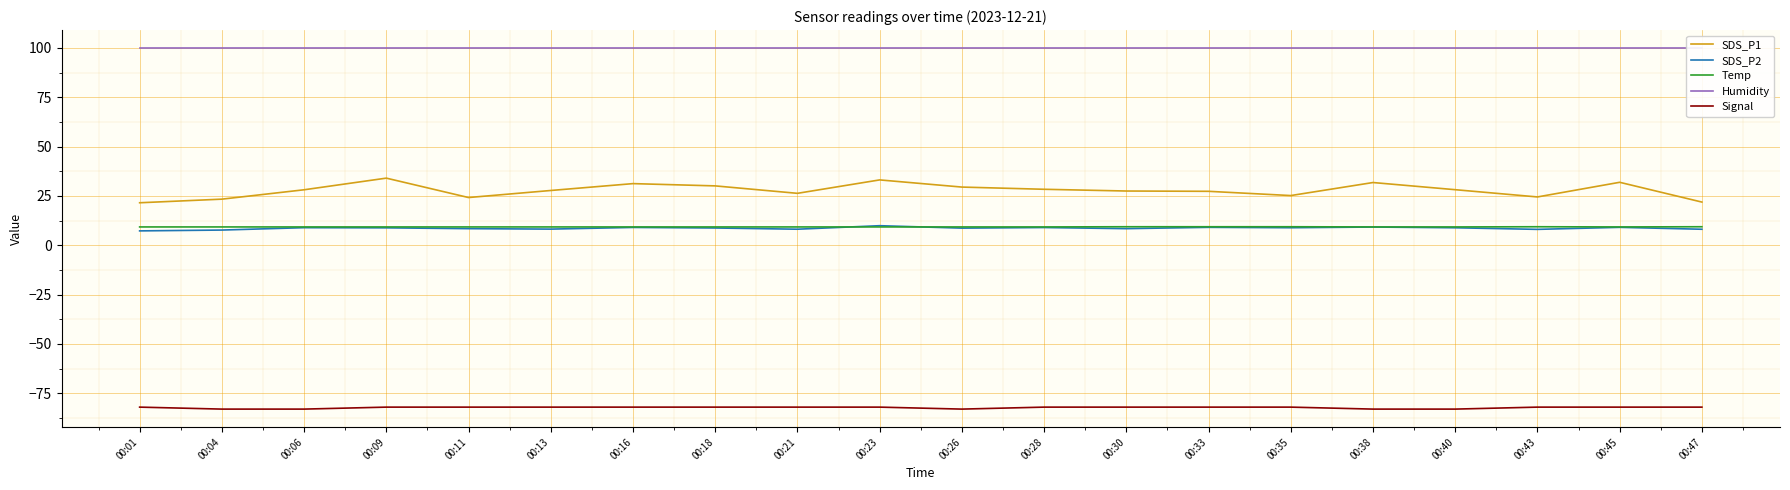

True or false: Humidity and SDS_P1 intersect in this chart.

False